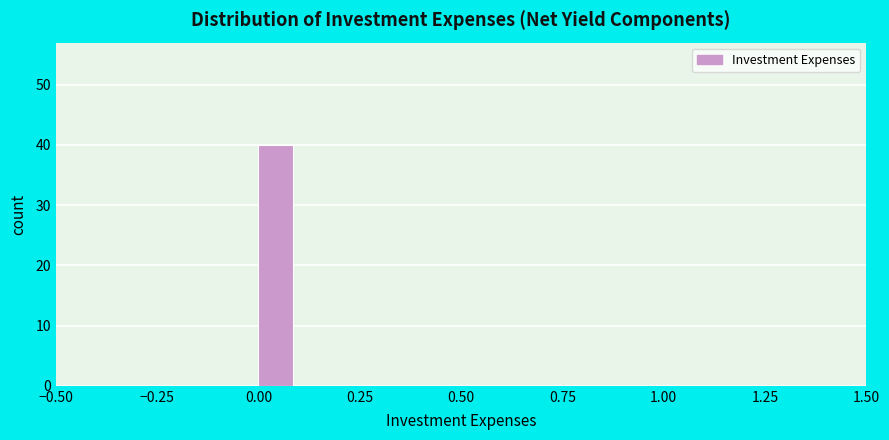

Around what value on the x-axis is the tallest bar? Give the approximate position of its centre, as read against the axis.

0.05